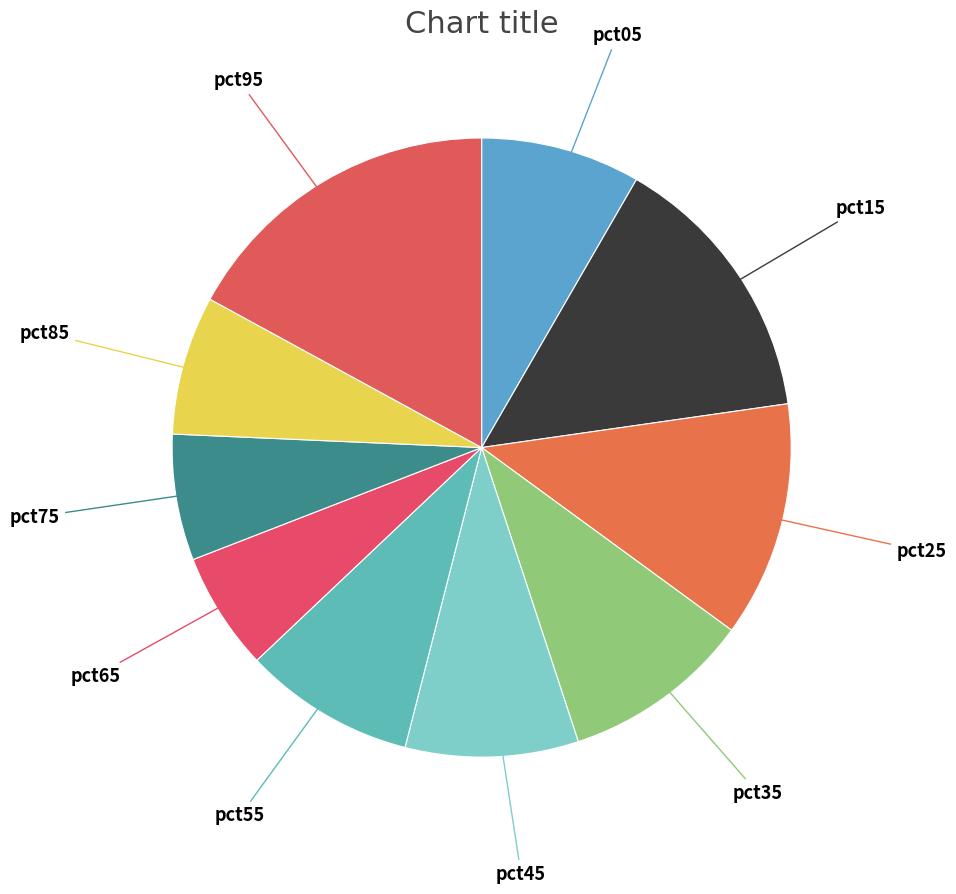

What is the largest slice in the pie chart?

pct95